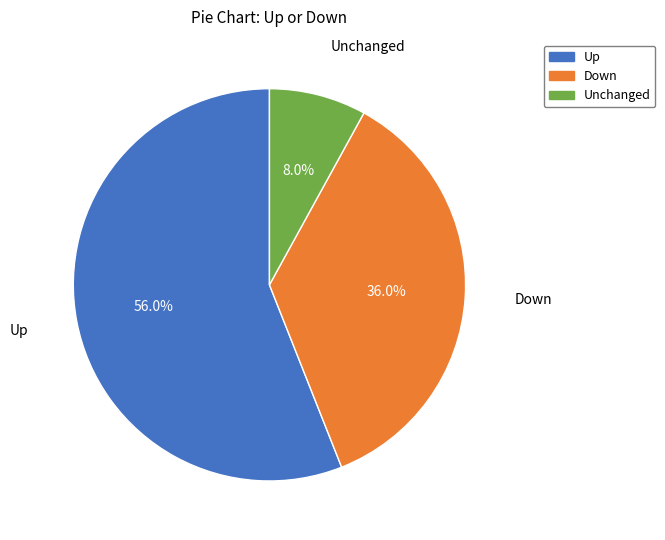

What percentage is NOT represented by Up?

44.0%